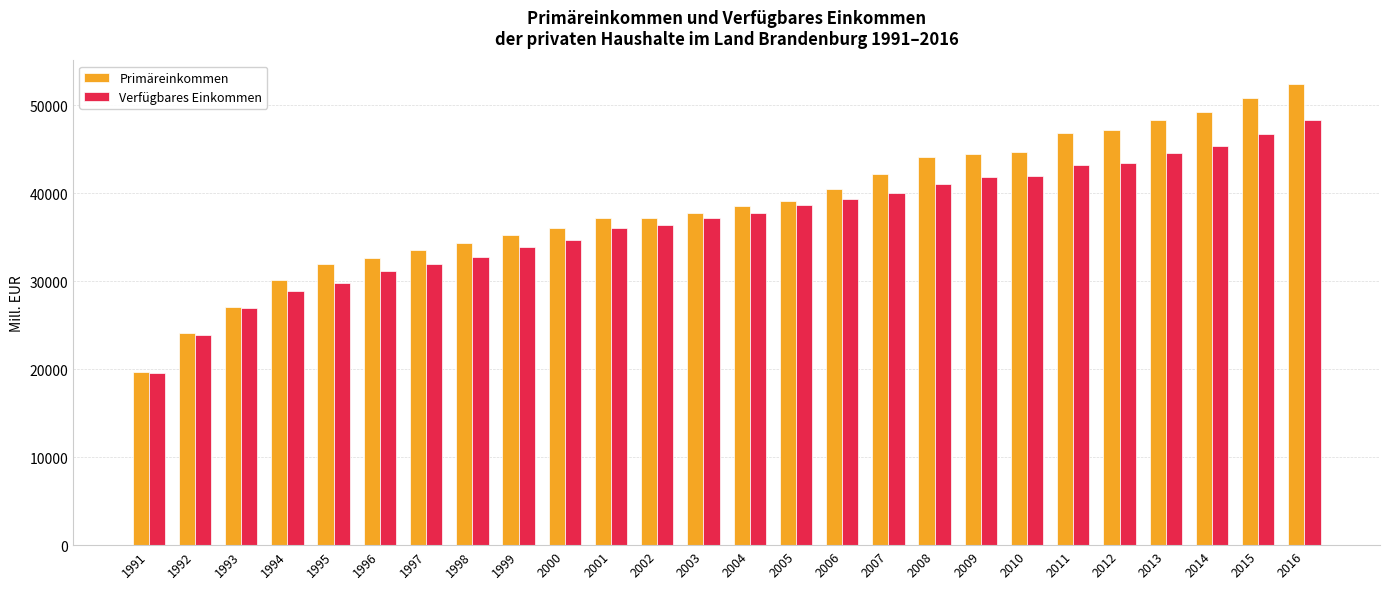

Rank the series at 2014 from highest to lowest value.

Primäreinkommen, Verfügbares Einkommen